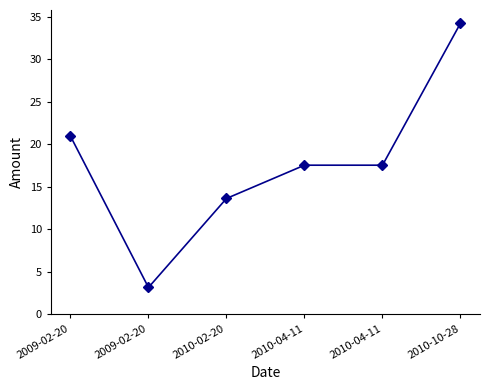

Rank the categories by value from highest to lowest.

2010-10-28, 2009-02-20, 2010-04-11, 2010-04-11, 2010-02-20, 2009-02-20